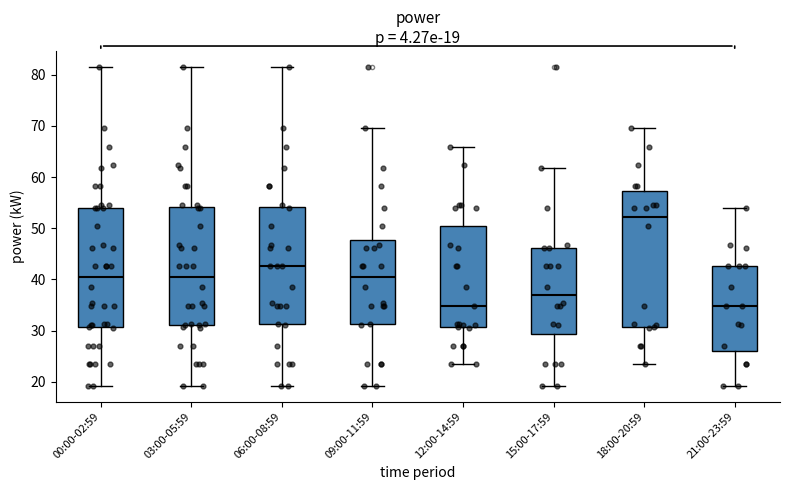

Which box is the tallest, from its lower edge to its upper edge?

18:00-20:59